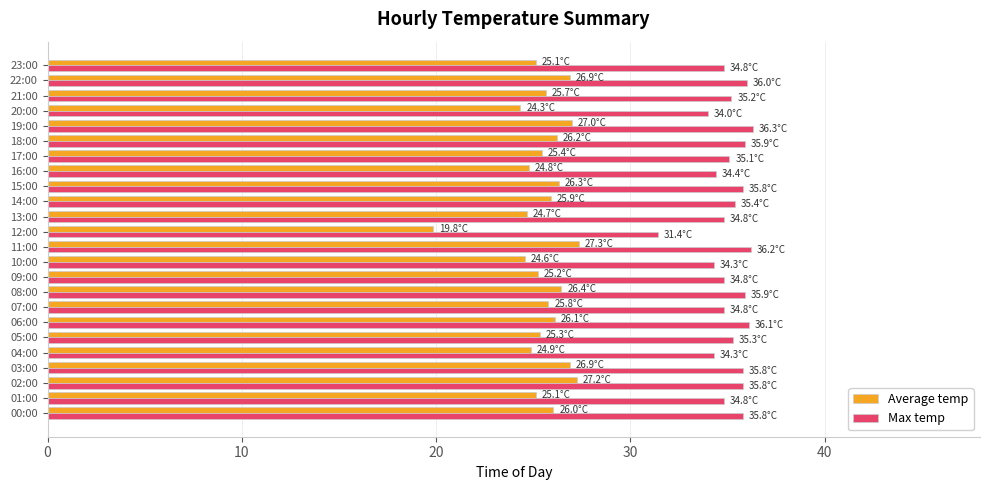

Count the number of data series in this chart.

2